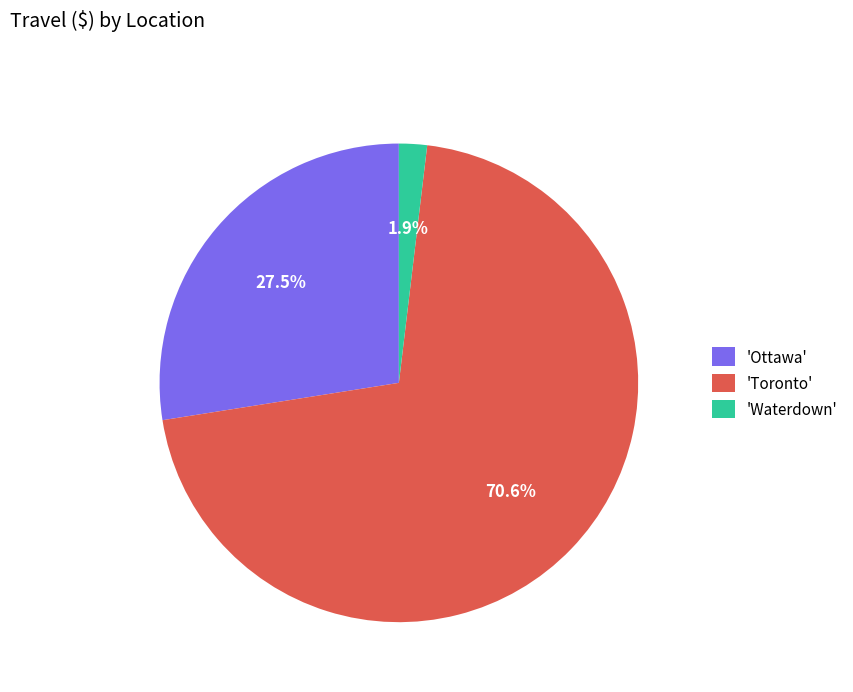

Is the sum of 'Toronto' and 'Waterdown' greater than half?

Yes